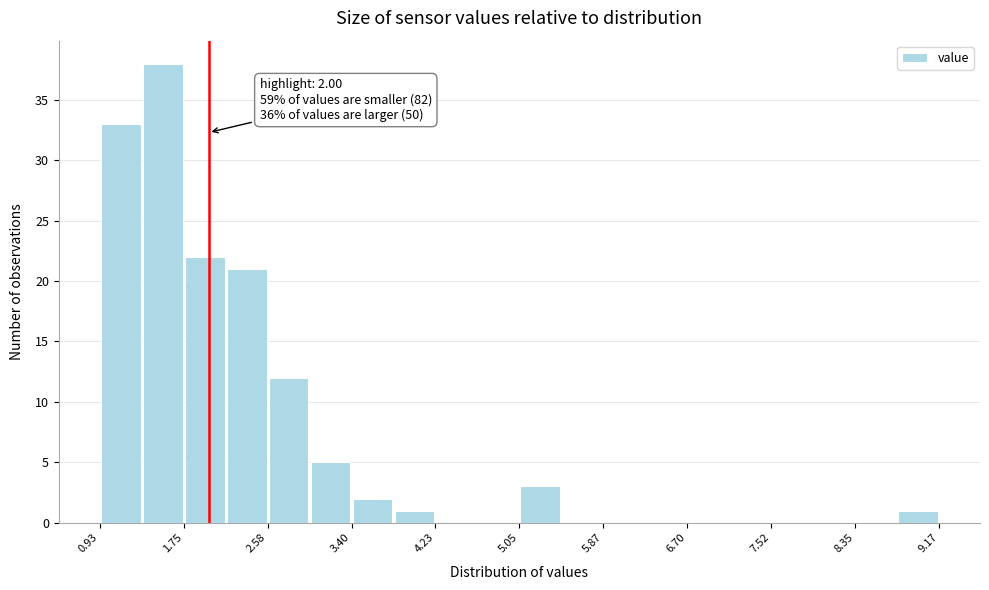

Which range on the x-axis has the tallest bar?

1.3 to 1.8